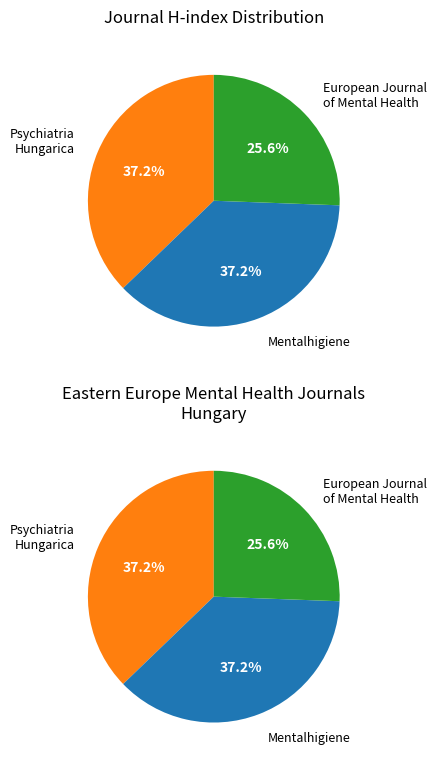

To the nearest percent, what portion does Mentalhigiene es Pszichoszomatika represent?

37%